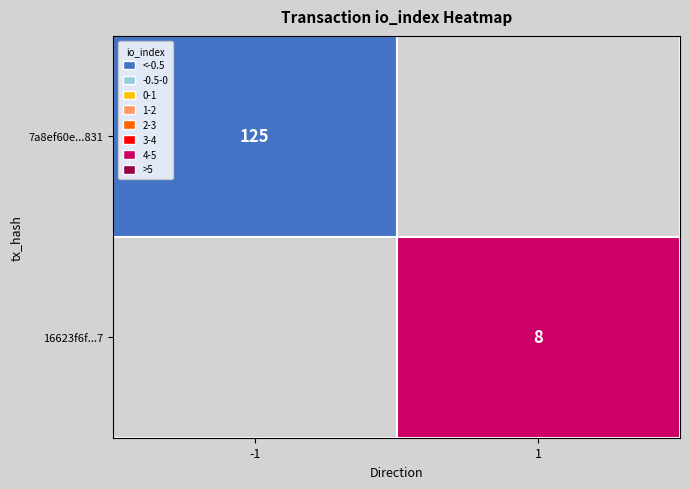

The 16623f6f...7 series shows 8 at 1. True or false?

True